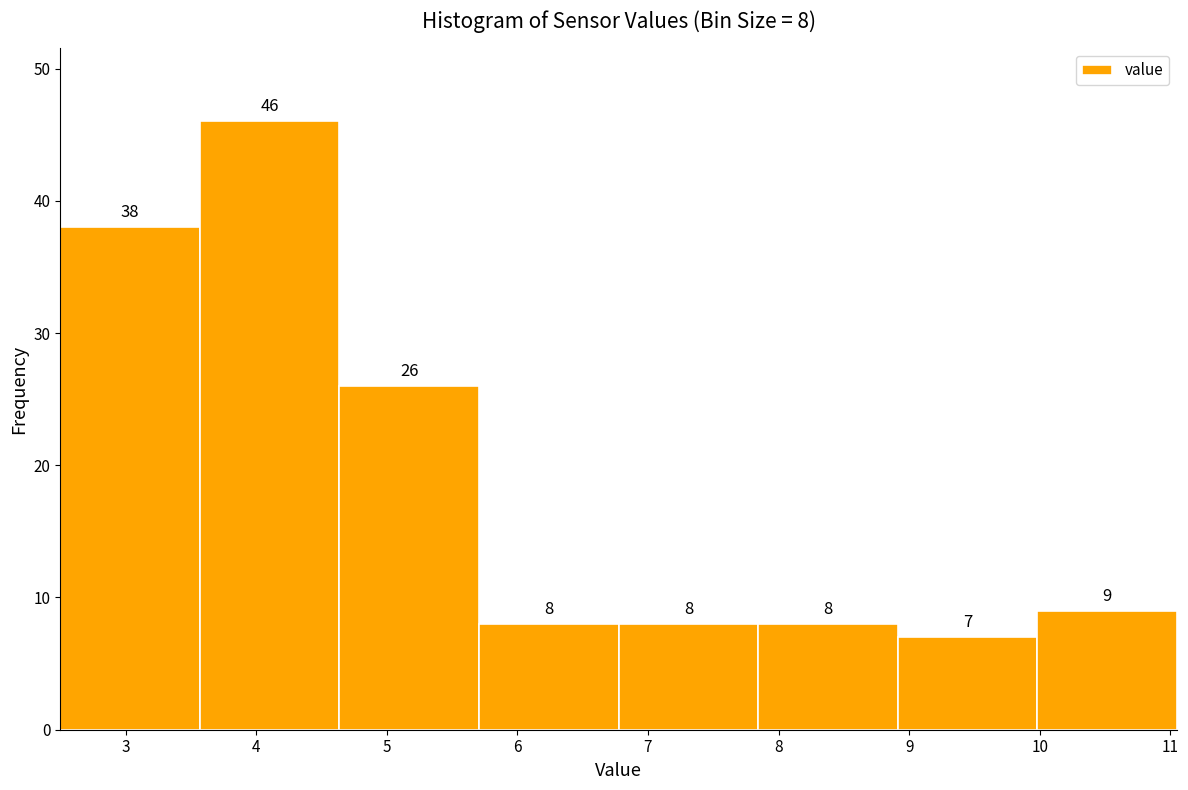

Over which range of the x-axis is the bar tallest?

3.6 to 4.6